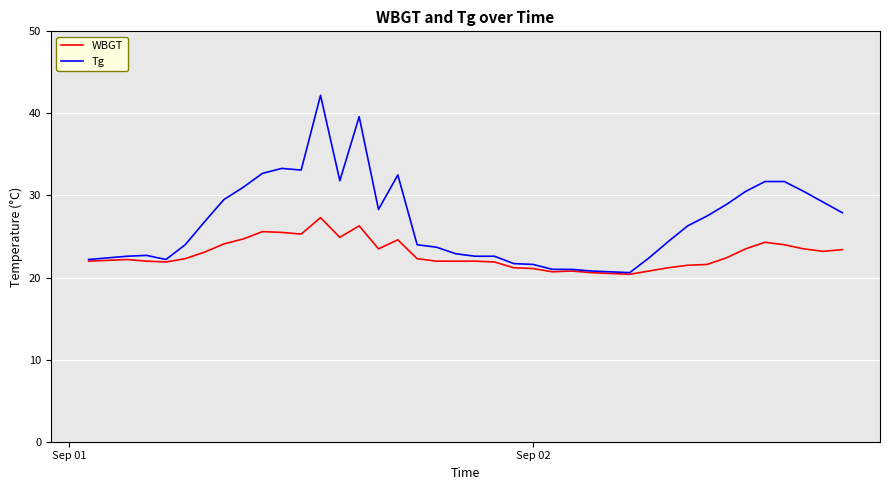

What is the maximum value shown in the chart?

42.2